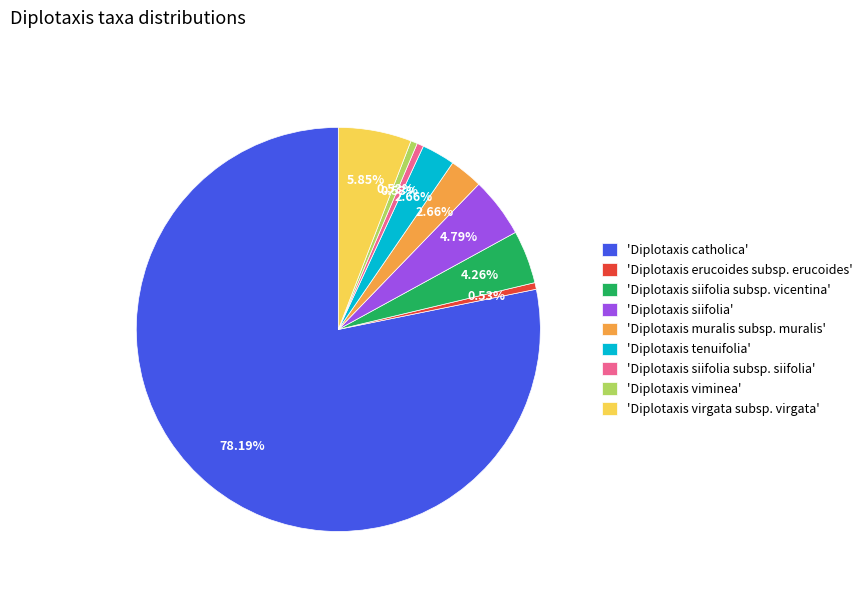

Do 'Diplotaxis siifolia' and 'Diplotaxis virgata subsp. virgata' together represent more than half of the pie?

No